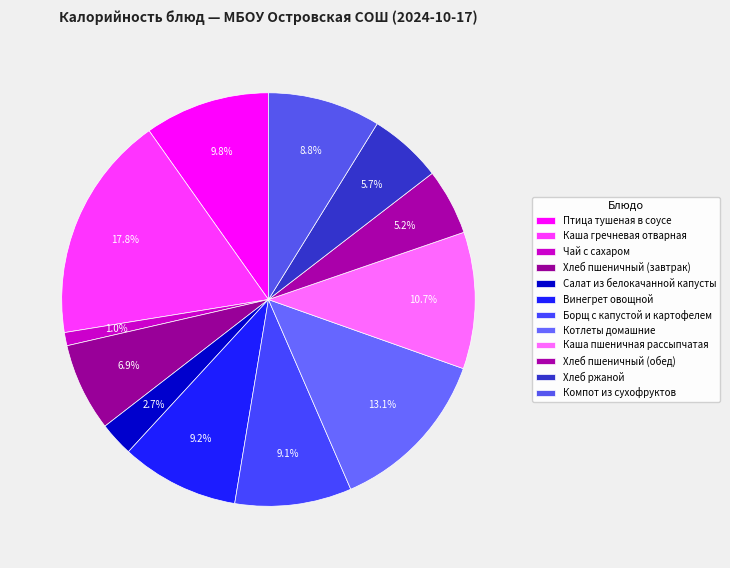

Rank the categories by value from highest to lowest.

Каша гречневая отварная, Котлеты домашние, Каша пшеничная рассыпчатая, Птица тушеная в соусе, Винегрет овощной, Борщ с капустой и картофелем, Компот из сухофруктов, Хлеб пшеничный (завтрак), Хлеб ржаной, Хлеб пшеничный (обед), Салат из белокачанной капусты, Чай с сахаром